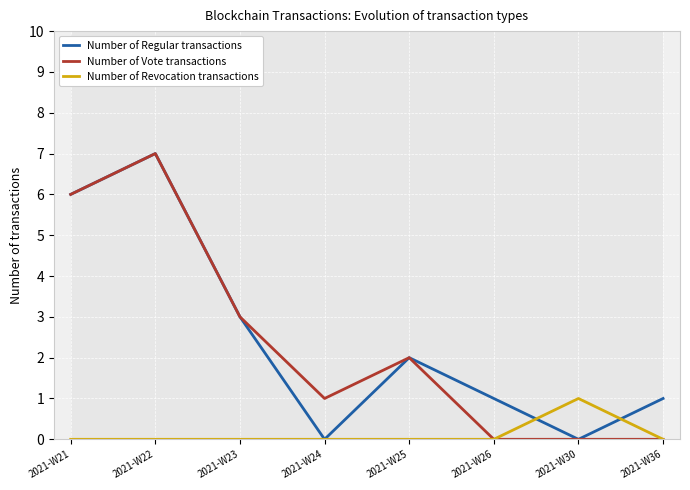

At which category is the sum across all series the highest?

2021-W22